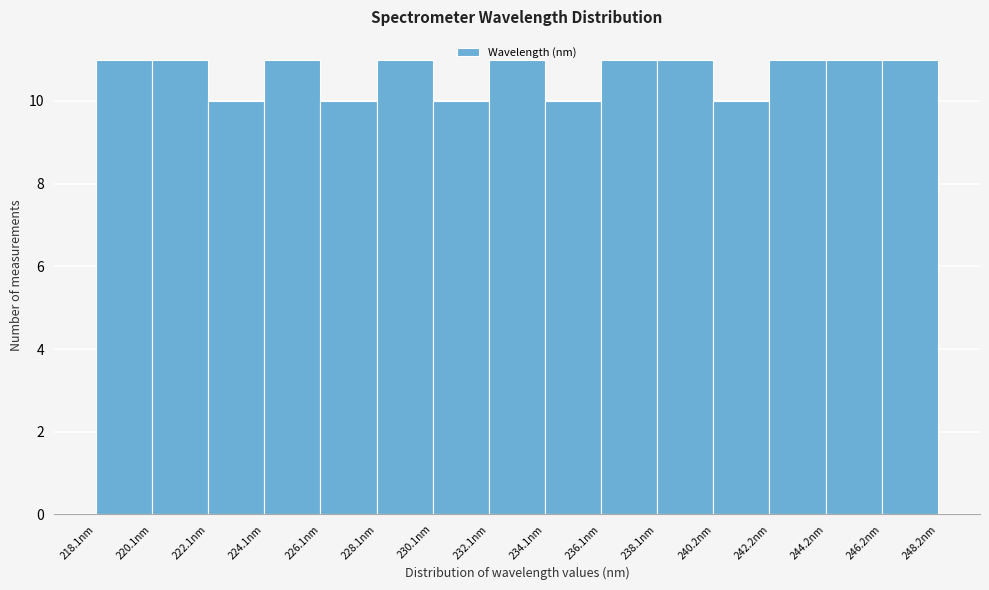

Reading left to right, list every bar in this chart as the range it spans on the x-axis followed by its height. Neither the bar edges nor the heights are printed on the chart, so give them approximately, as read against the axes.

218 to 220: 11
220 to 222: 11
222 to 224: 10
224 to 226: 11
226 to 228: 10
228 to 230: 11
230 to 232: 10
232 to 234: 11
234 to 236: 10
236 to 238: 11
238 to 240: 11
240 to 242: 10
242 to 244: 11
244 to 246: 11
246 to 248: 11